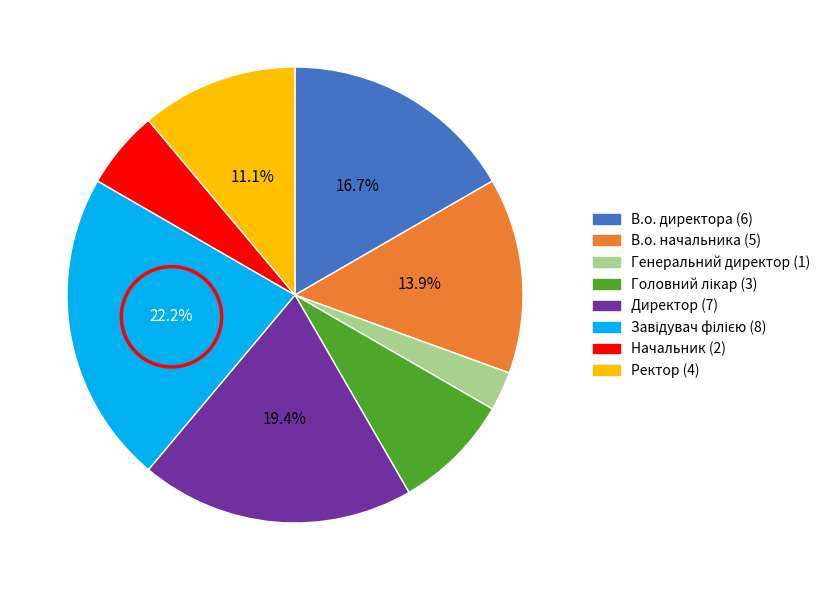

Which slice is the smallest?

Генеральний директор